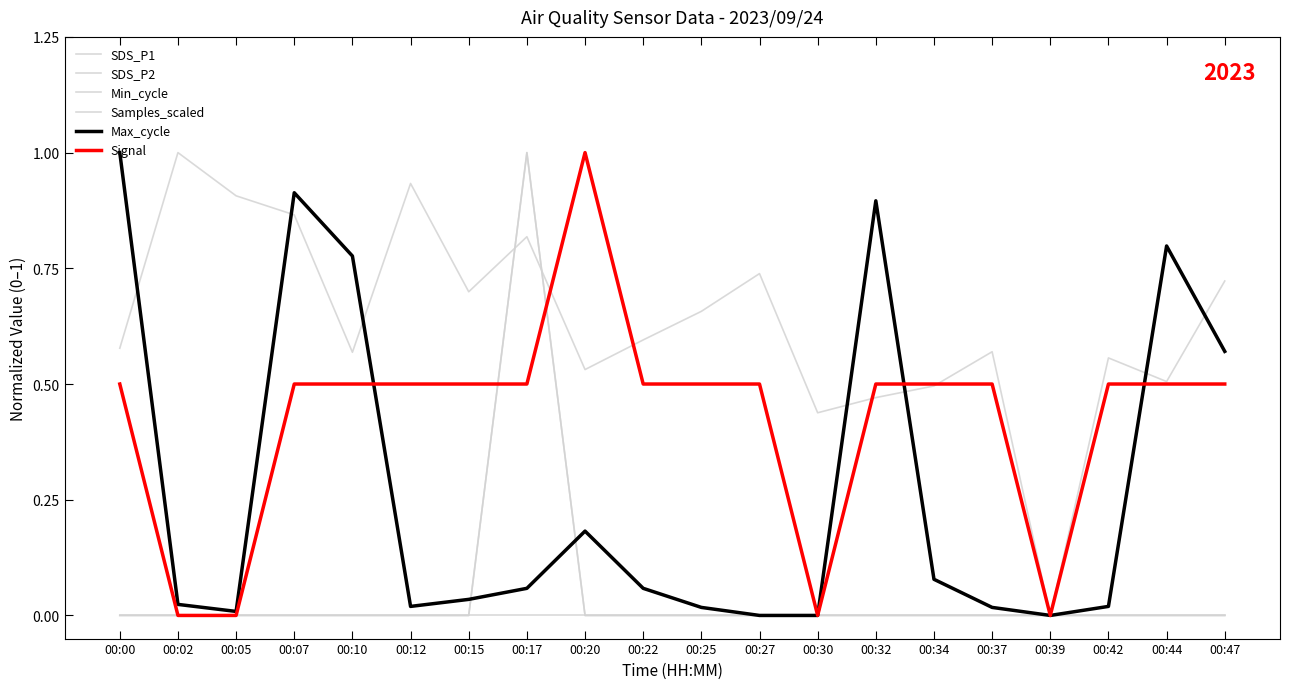

Which has a higher value, 00:07 or 00:12?

00:07